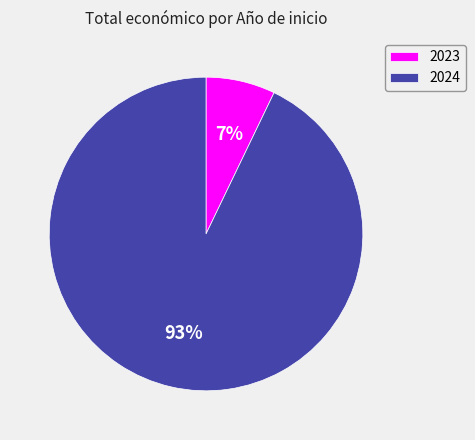

How many segments does this pie chart have?

2